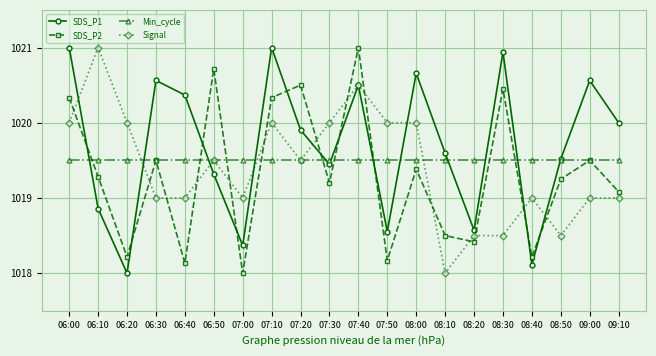

How many times do Min_cycle and SDS_P1 cross each other?

12